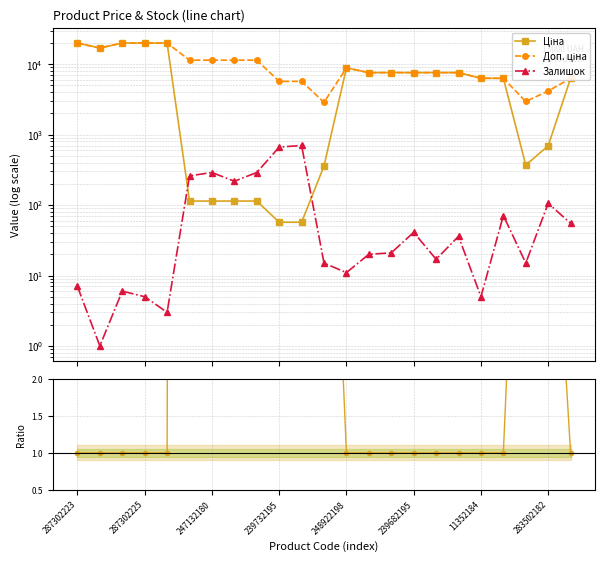

Which label corresponds to the largest value in the chart?

287302223